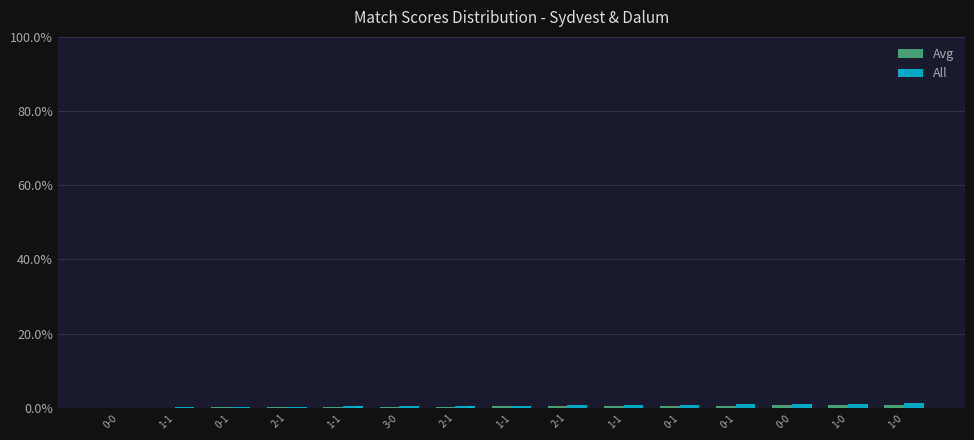

What is the lowest value of the All series?

0.1